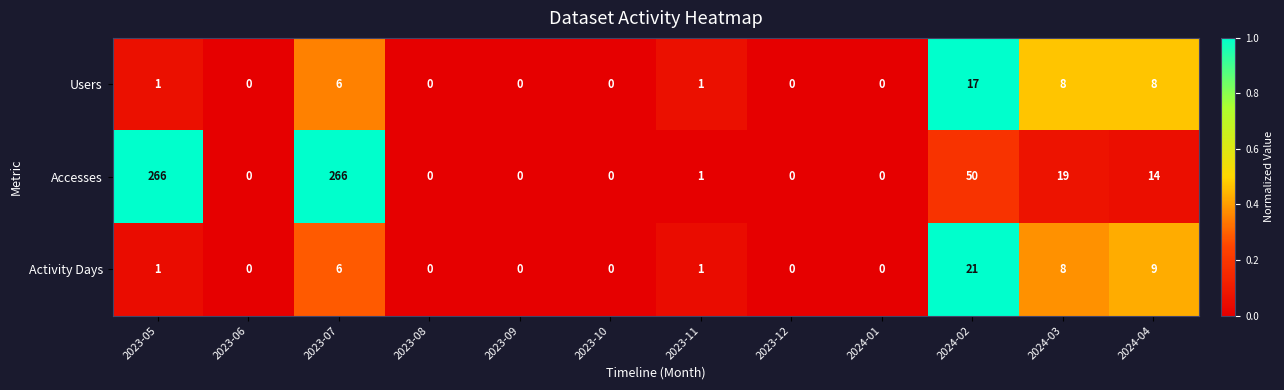

Between 2024-01 and 2024-02, which series saw the biggest shift?

Accesses